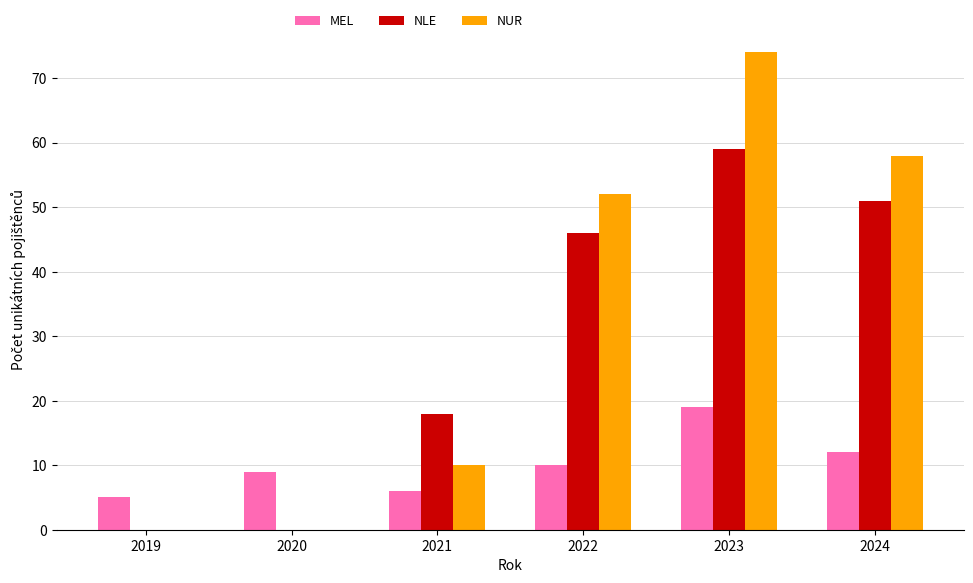

Count the number of categories in the chart.

6